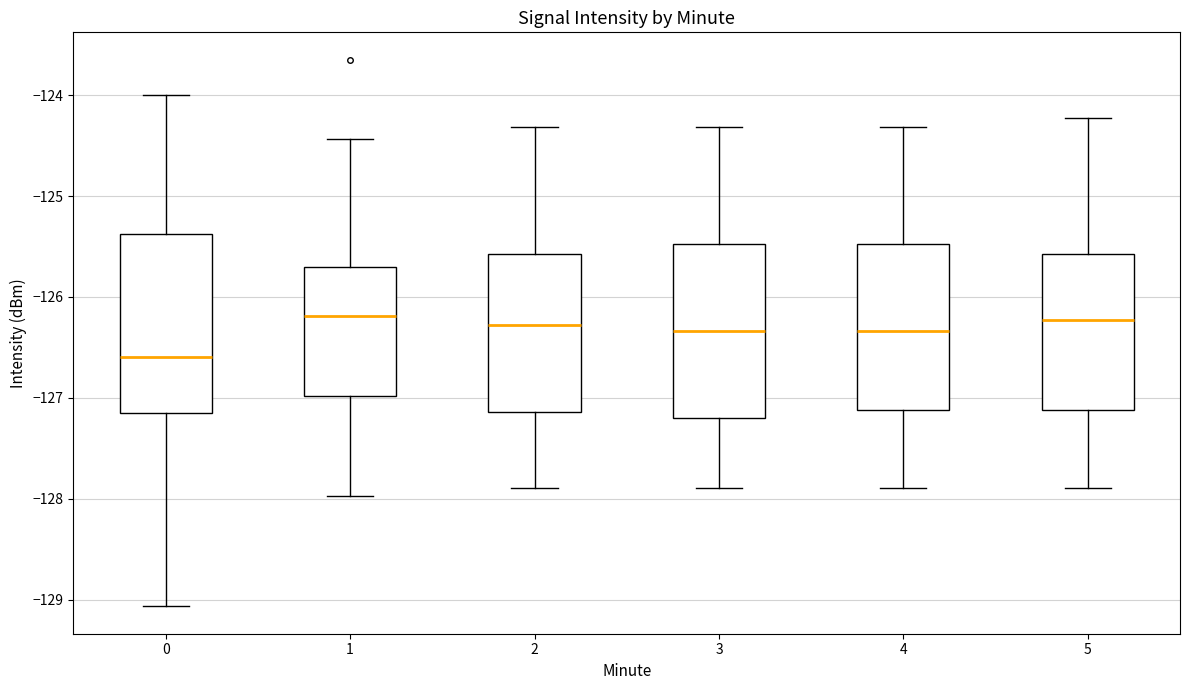

Where is the upper edge of the box at x = 1 on the y-axis? The values are not printed on the chart, so give them approximately, as read against the axis.

-125.7